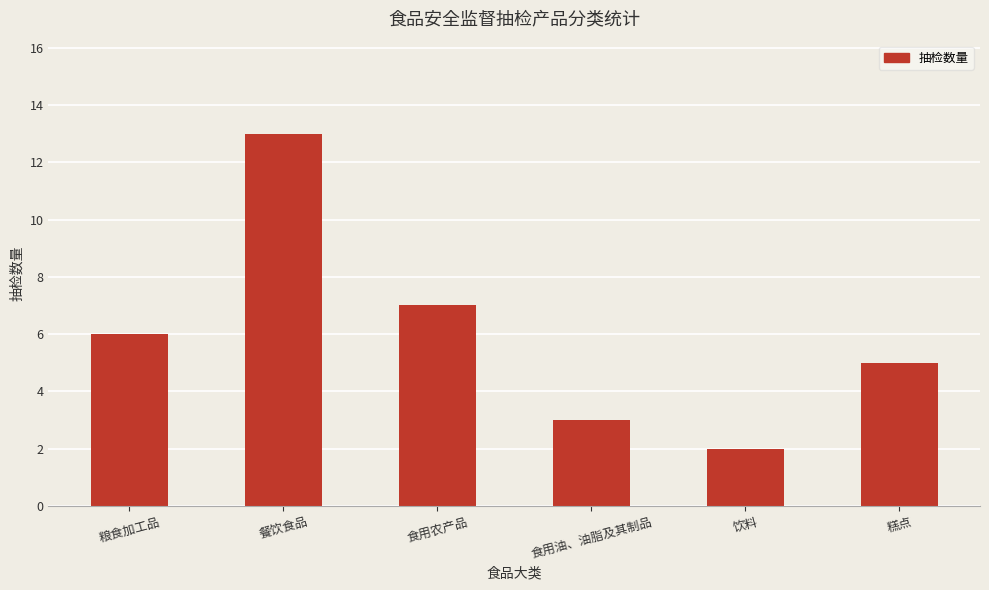

How many data points are less than 6?

3